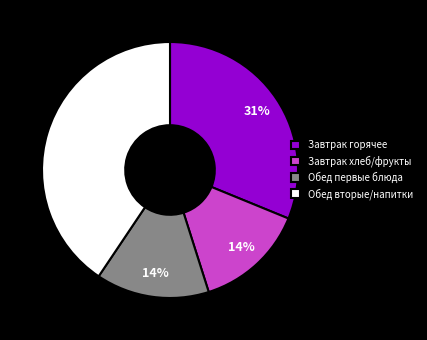

To the nearest percent, what portion does Завтрак хлеб/фрукты represent?

14%